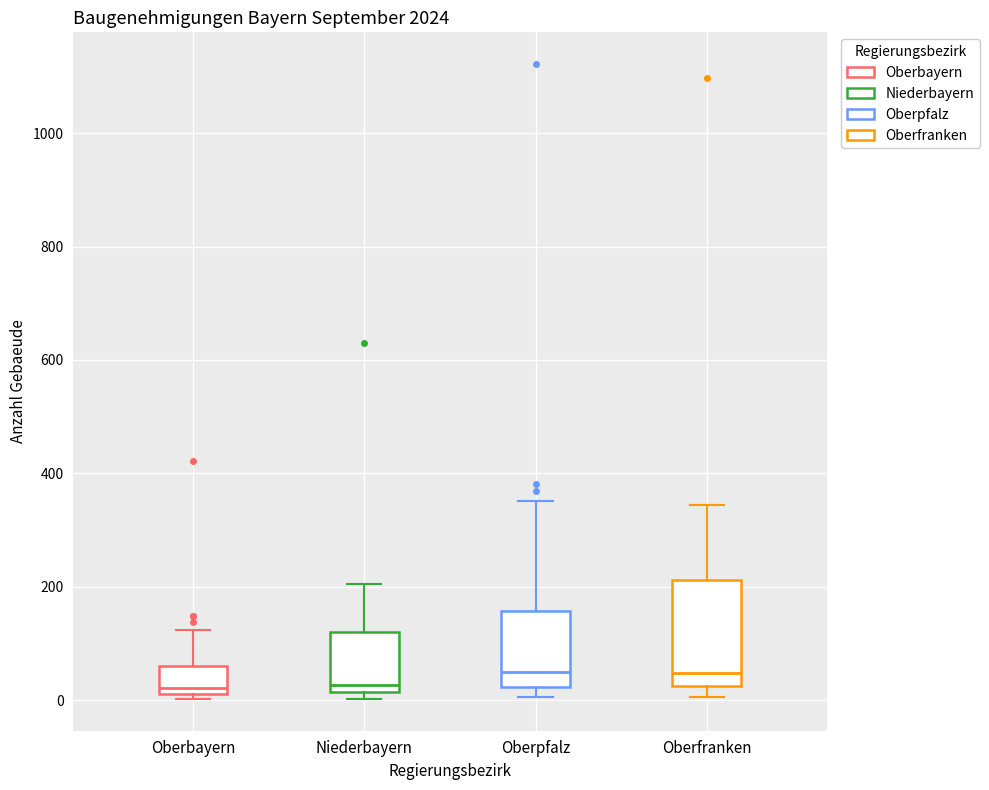

Reading left to right, read every box against the y-axis: the position of its median line, the range the box covers, and the ends of its whiskers. The values are not printed on the chart, so give them approximately, as read against the axis.

Oberbayern: median 20 (just above the box's lower edge), box 20 to 60, whiskers 0 to 120
Niederbayern: median 20 (just above the box's lower edge), box 20 to 120, whiskers 0 to 200
Oberpfalz: median 40, box 20 to 160, whiskers 0 to 360
Oberfranken: median 40, box 20 to 220, whiskers 0 to 340